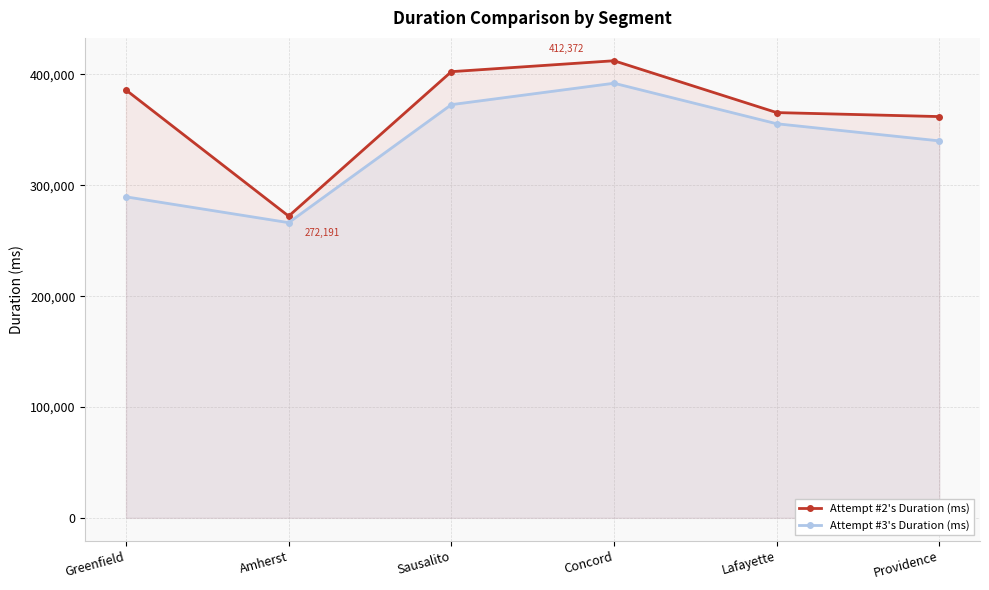

What is the difference between the highest and lowest values at Lafayette?

10072